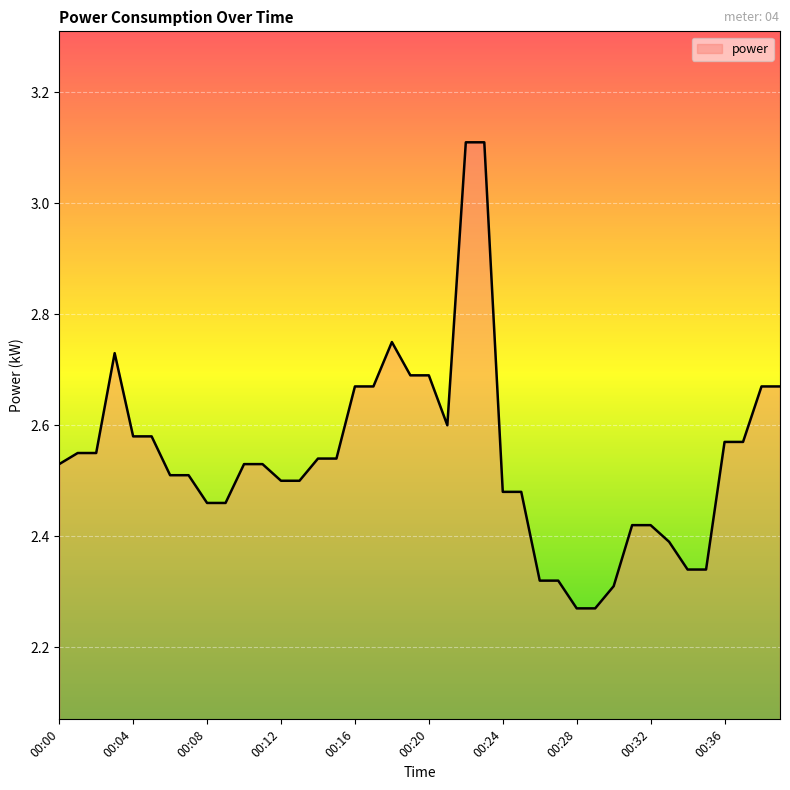

What is the greatest value displayed?

3.1